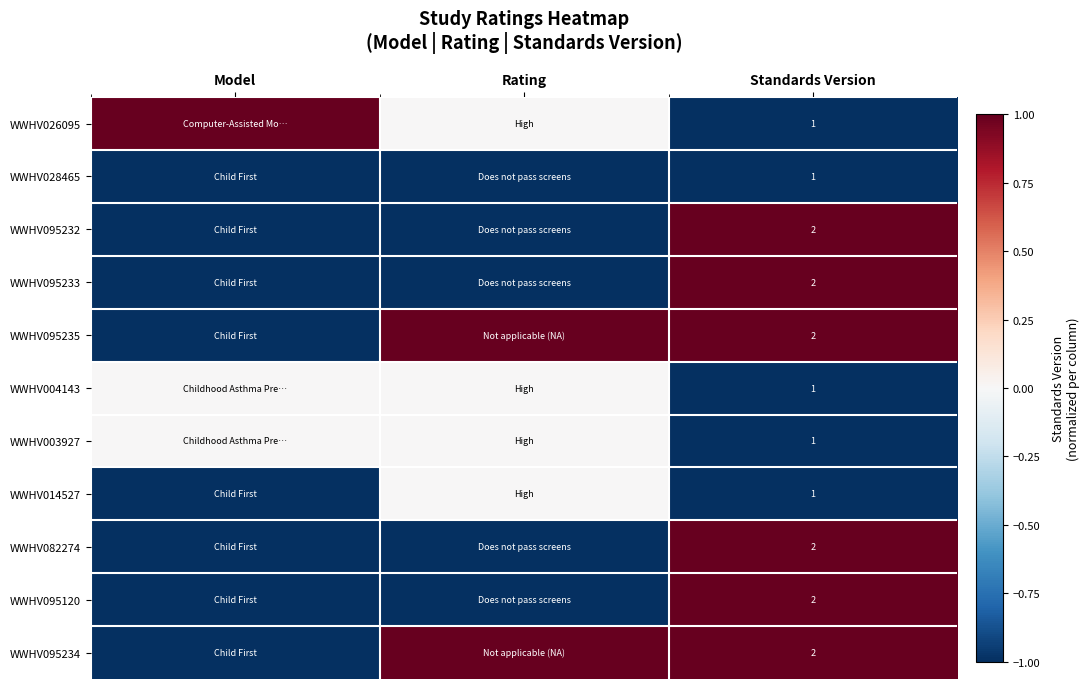

The value of WWHV082274 at Standards Version is 1. True or false?

False